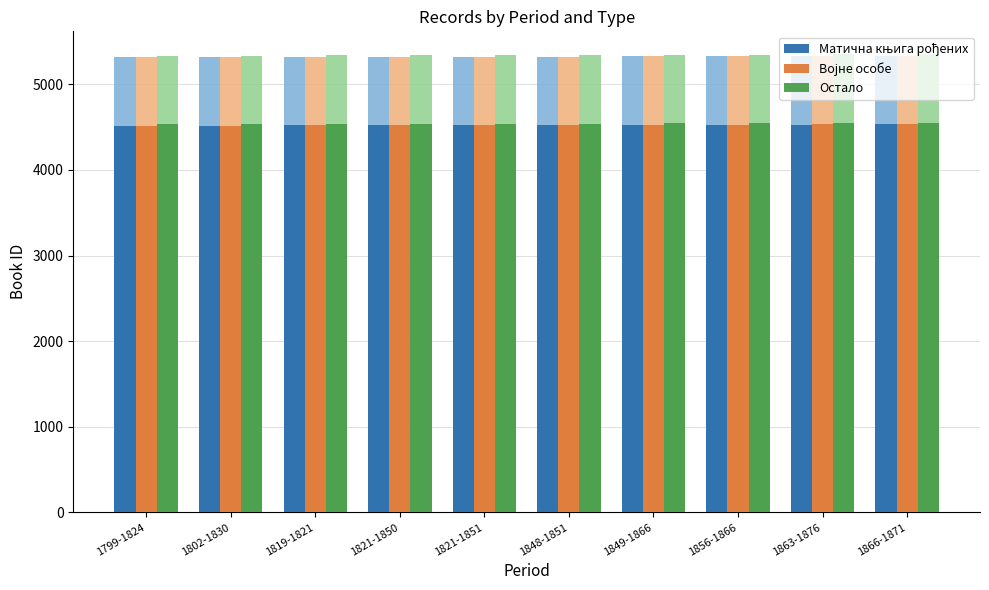

Which series has the largest total across all categories?

Осталo